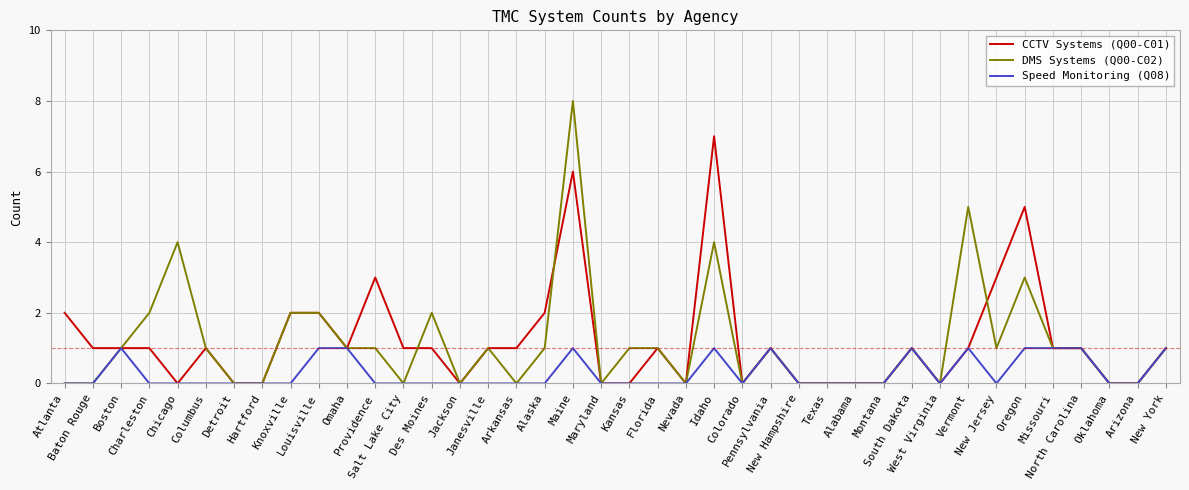

Does the chart display data point markers on the line(s)?

No